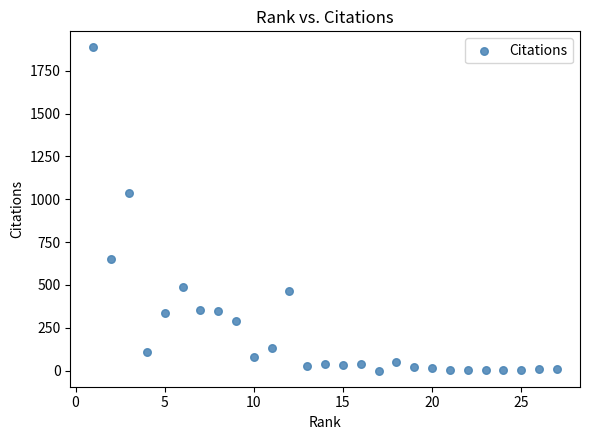

What Y value in the scatter plot is closest to 943?

1034